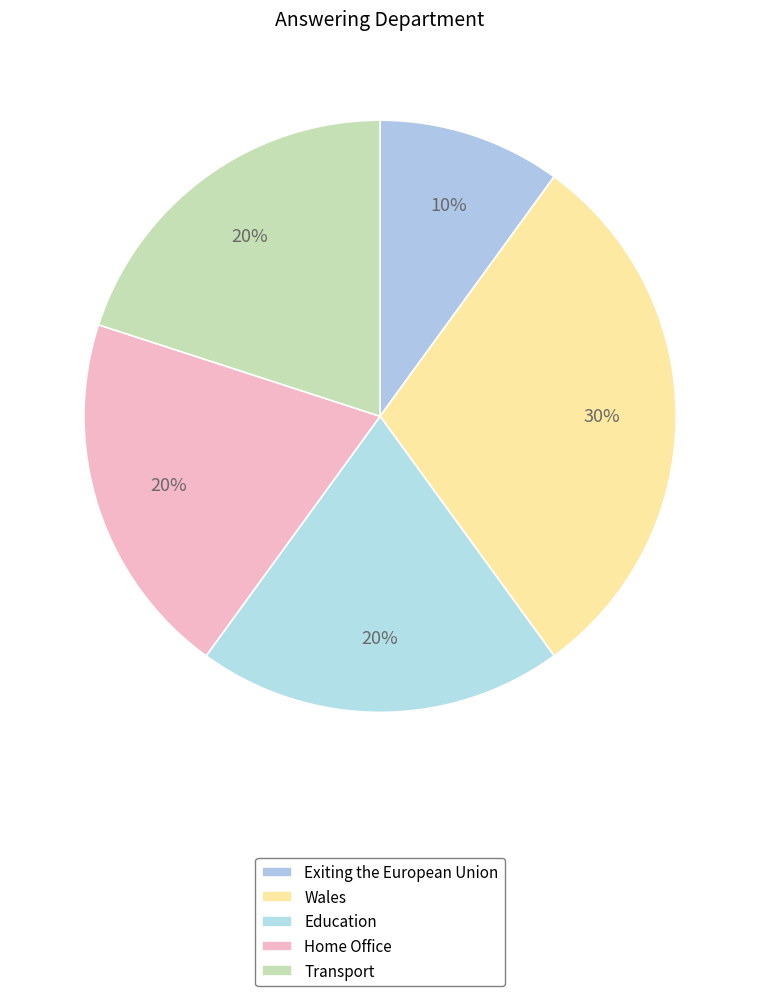

How many segments does this pie chart have?

5